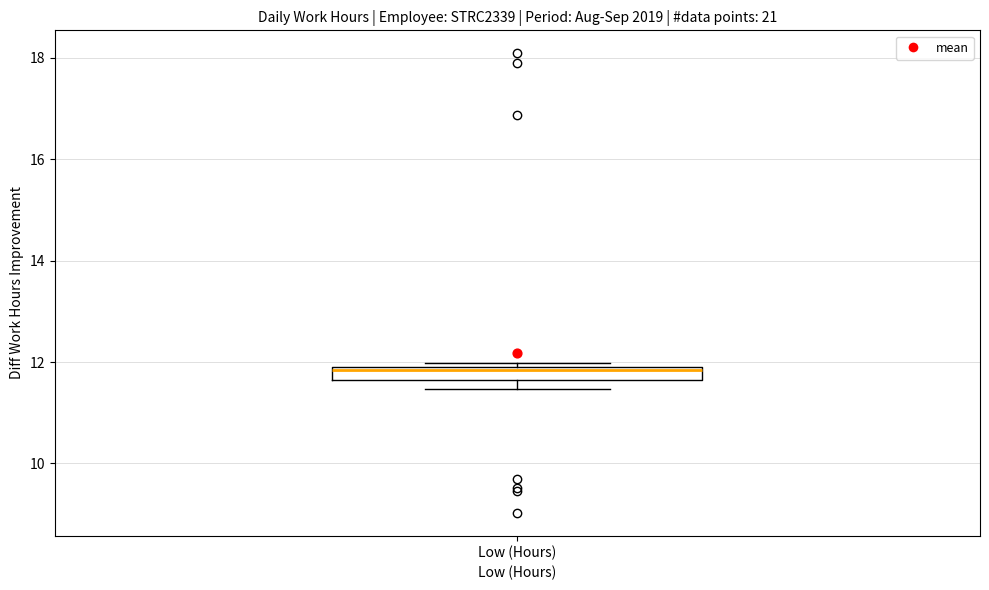

Where is the lower edge of the box for Low (Hours) on the y-axis? The values are not printed on the chart, so give them approximately, as read against the axis.

11.6